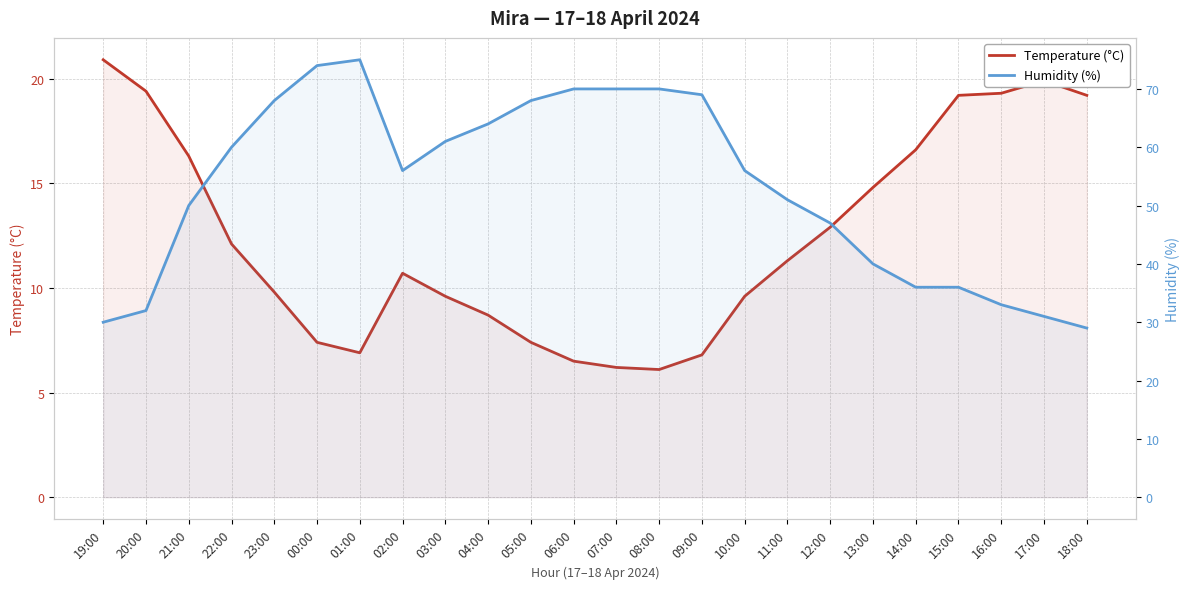

Is it true that Temperature (°C) equals 34.2 at 16:00?

False